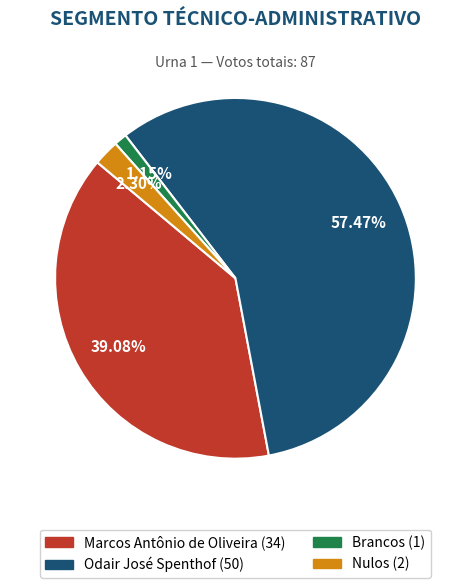

Count the number of slices in the pie.

4